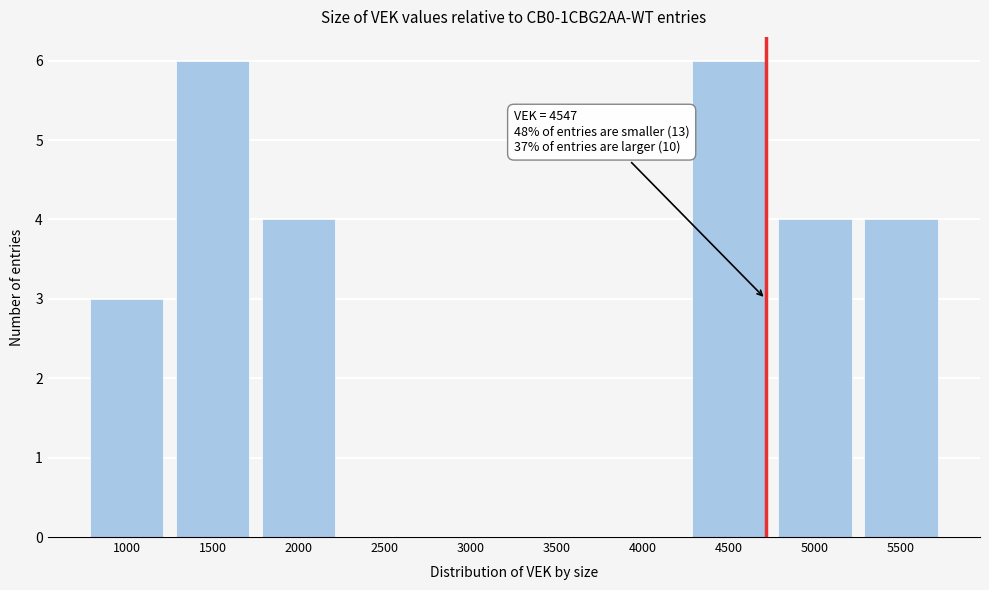

Reading right to left, what are all the values shown in this chart?

5500=4	5000=4	4500=6	4000=0	3500=0	3000=0	2500=0	2000=4	1500=6	1000=3